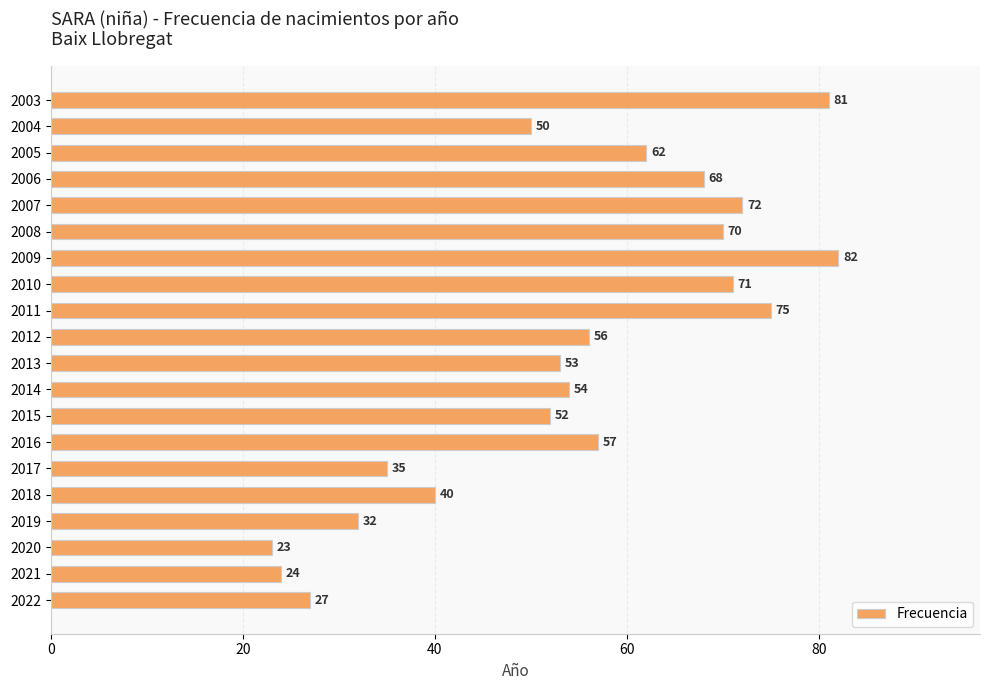

Which label corresponds to the smallest value in the chart?

2020